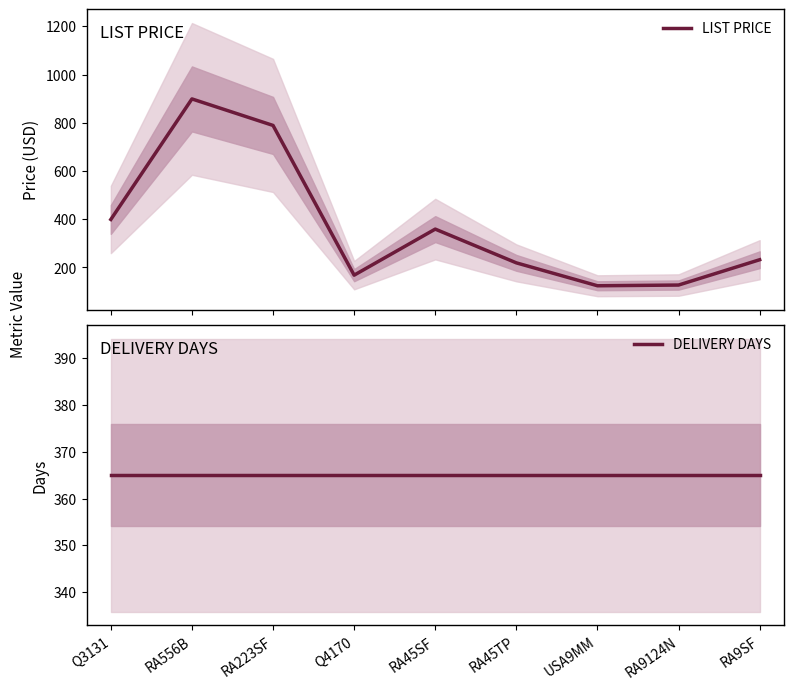

What is the spread (max minus min) of values at RA556B?

534